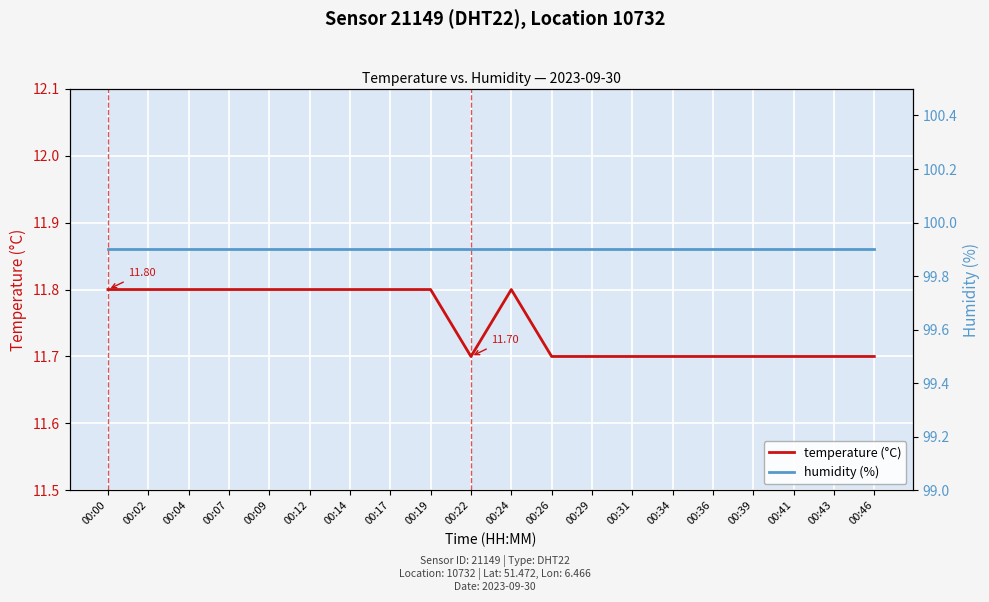

Reading right to left, transcribe all the data shown in this chart.

temperature (°C): 00:46=11.7	00:43=11.7	00:41=11.7	00:39=11.7	00:36=11.7	00:34=11.7	00:31=11.7	00:29=11.7	00:26=11.7	00:24=11.8	00:22=11.7	00:19=11.8	00:17=11.8	00:14=11.8	00:12=11.8	00:09=11.8	00:07=11.8	00:04=11.8	00:02=11.8	00:00=11.8
humidity (%): 00:46=99.9	00:43=99.9	00:41=99.9	00:39=99.9	00:36=99.9	00:34=99.9	00:31=99.9	00:29=99.9	00:26=99.9	00:24=99.9	00:22=99.9	00:19=99.9	00:17=99.9	00:14=99.9	00:12=99.9	00:09=99.9	00:07=99.9	00:04=99.9	00:02=99.9	00:00=99.9